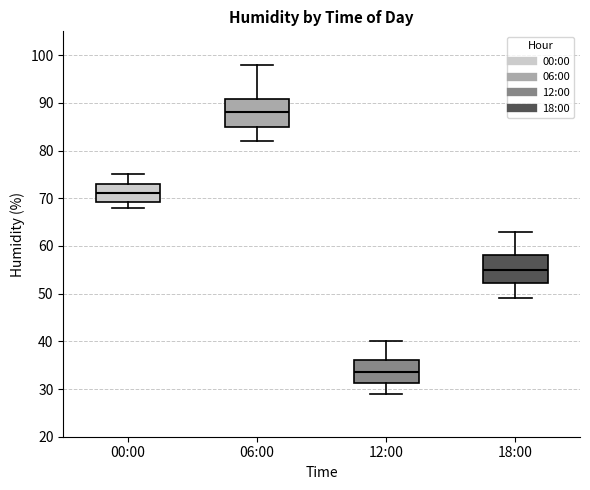

Where does the median line of the box for 18:00 sit on the y-axis? The values are not printed on the chart, so give them approximately, as read against the axis.

55